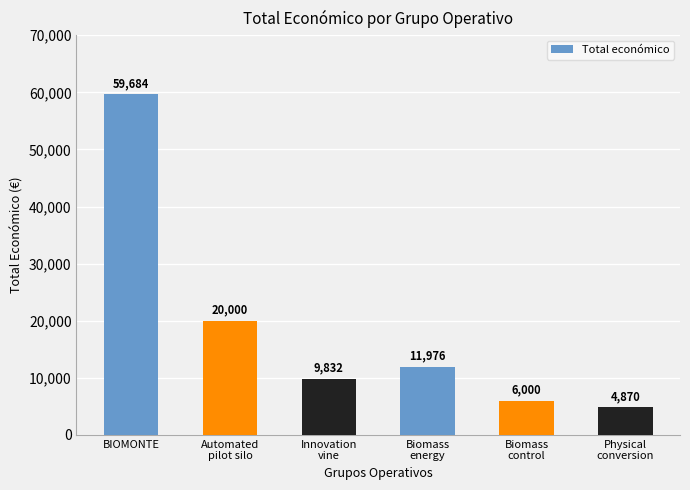

What is the difference between the values at Physical
conversion and Innovation
vine?

4962